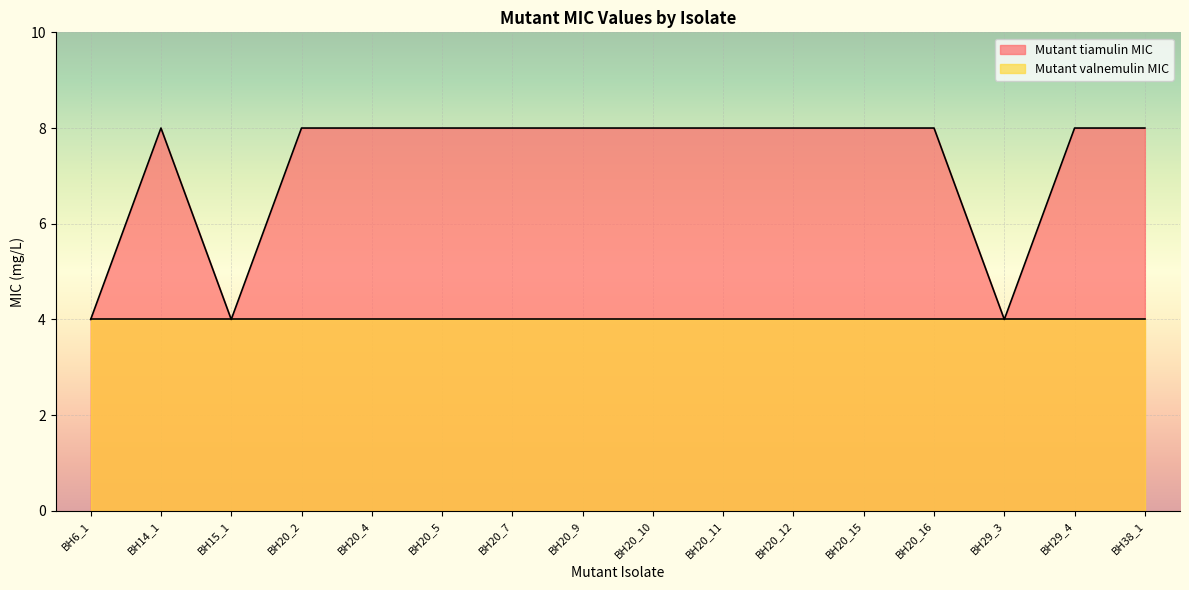

What is the label of the 6th point from the right?

BH20_12